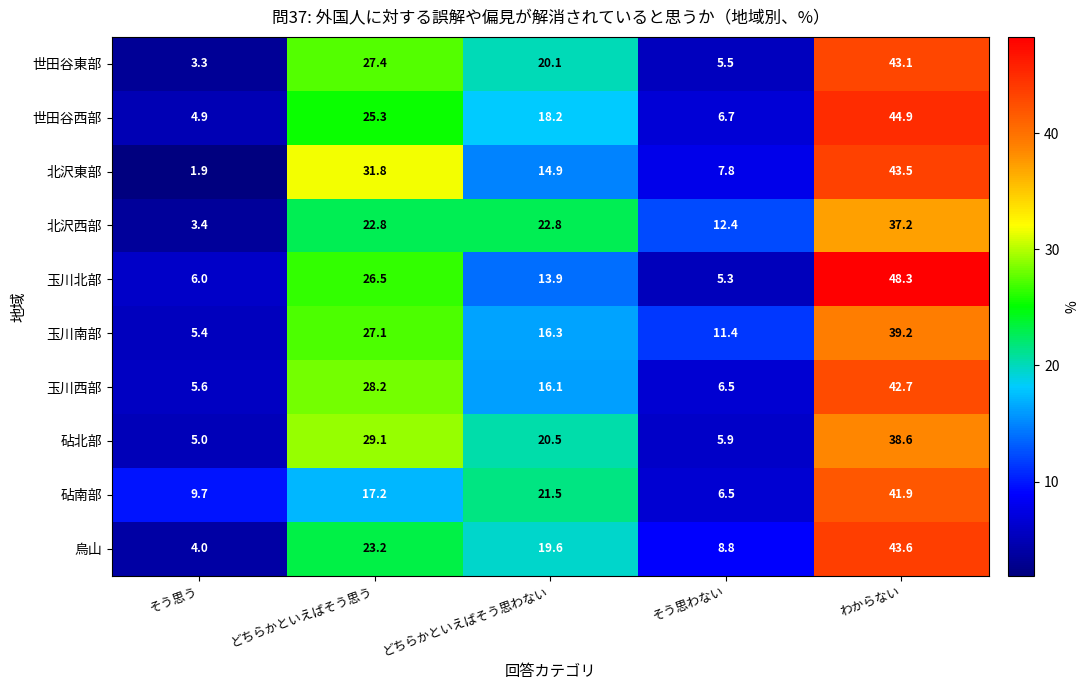

What is the spread (max minus min) of values at そう思う?

7.8